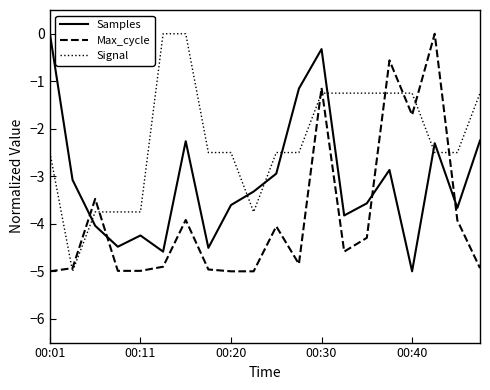

True or false: Max_cycle and Samples cross at least once.

True